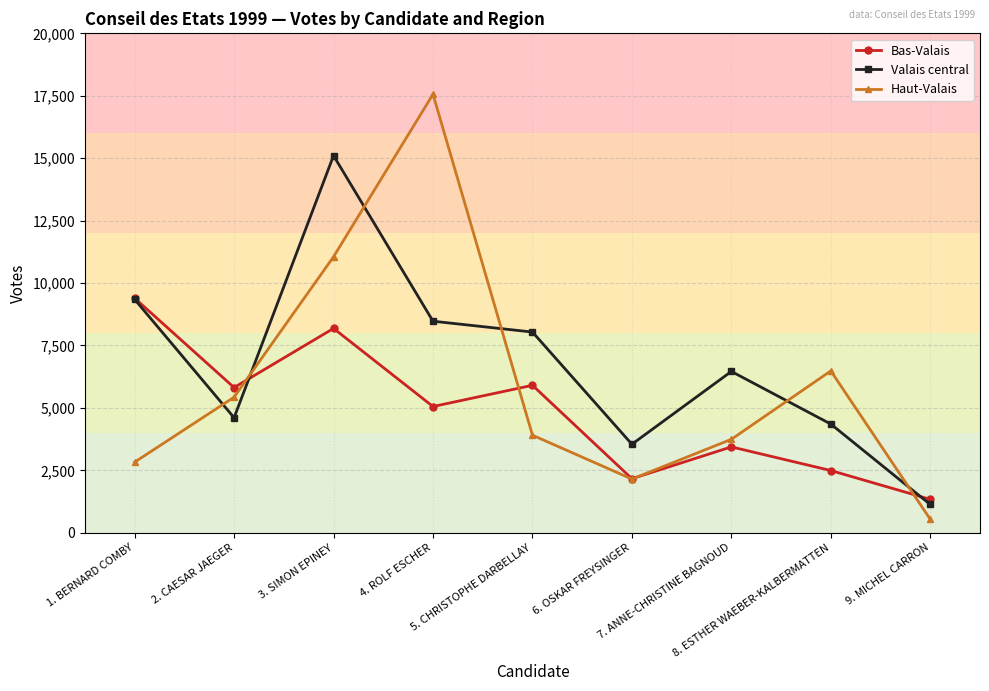

Where is the first local maximum for Haut-Valais?

4. ROLF ESCHER